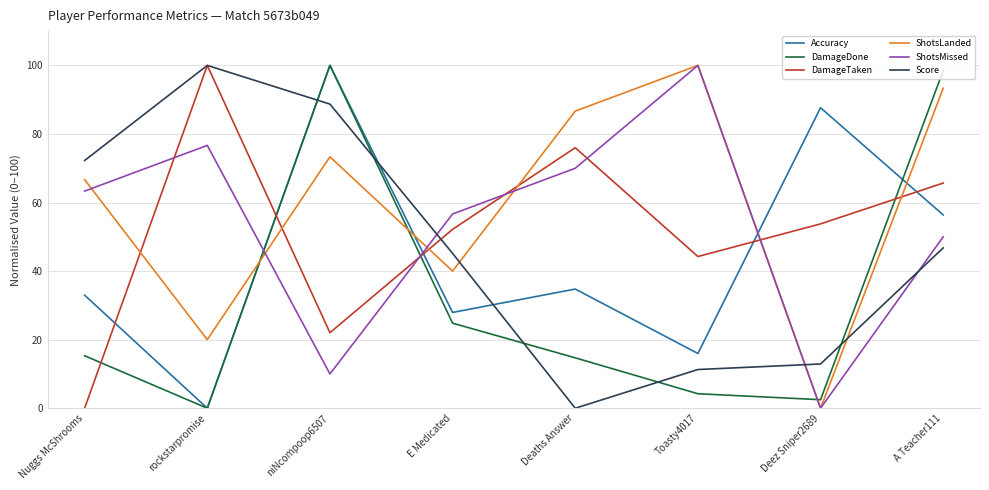

True or false: Score has a value of 7.1 at Toasty4017.

False